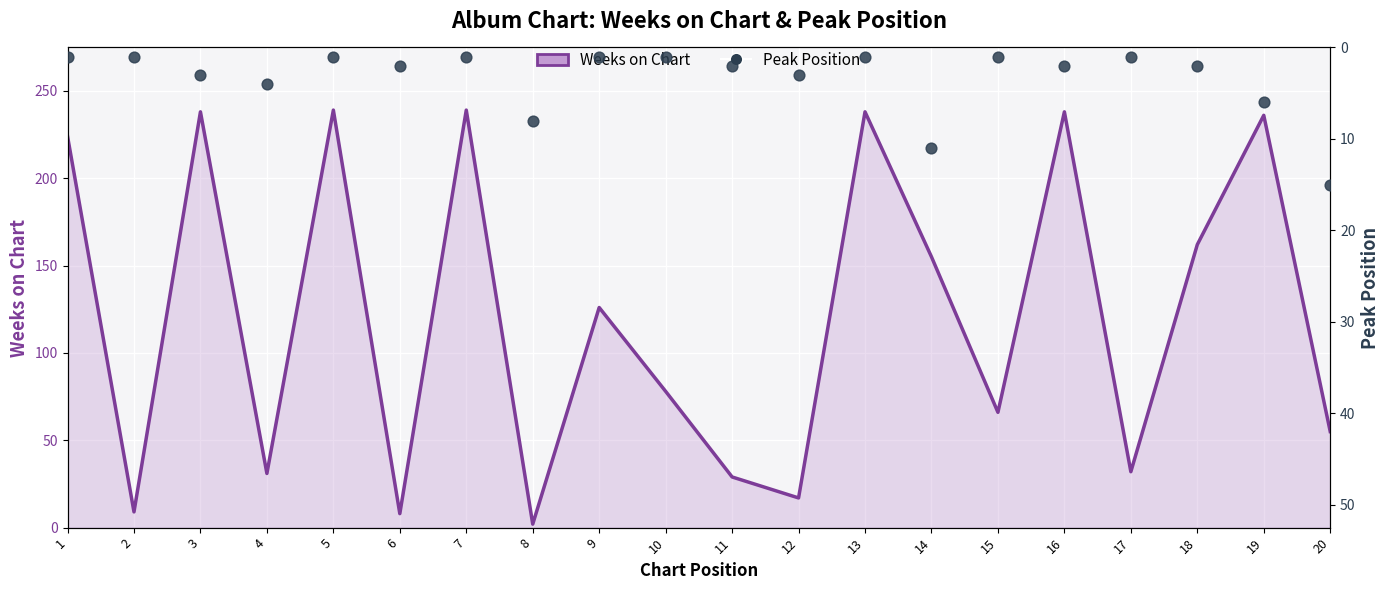

At which category is the sum across all series the highest?

19